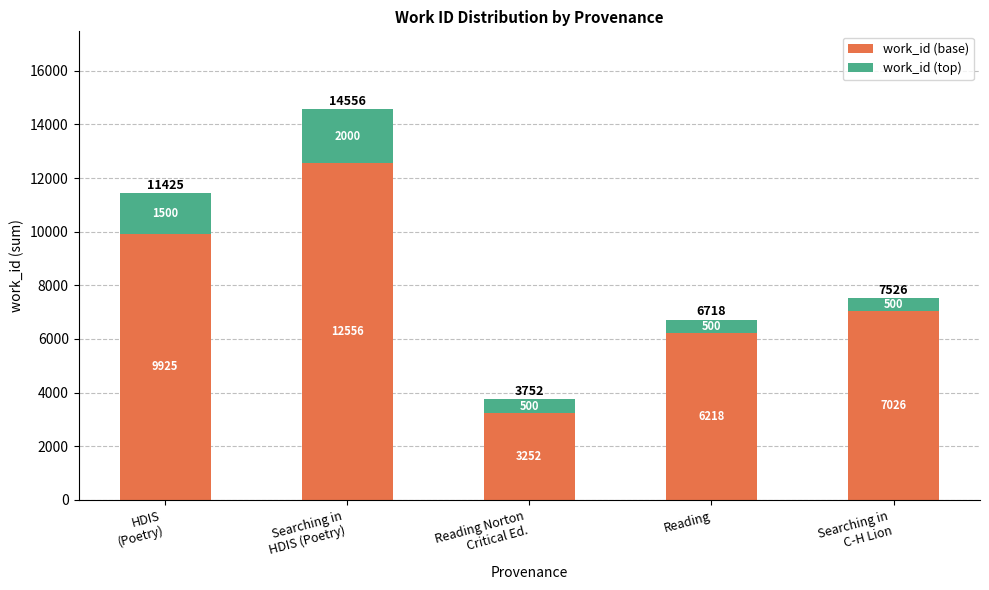

How many bars are there in total?

5